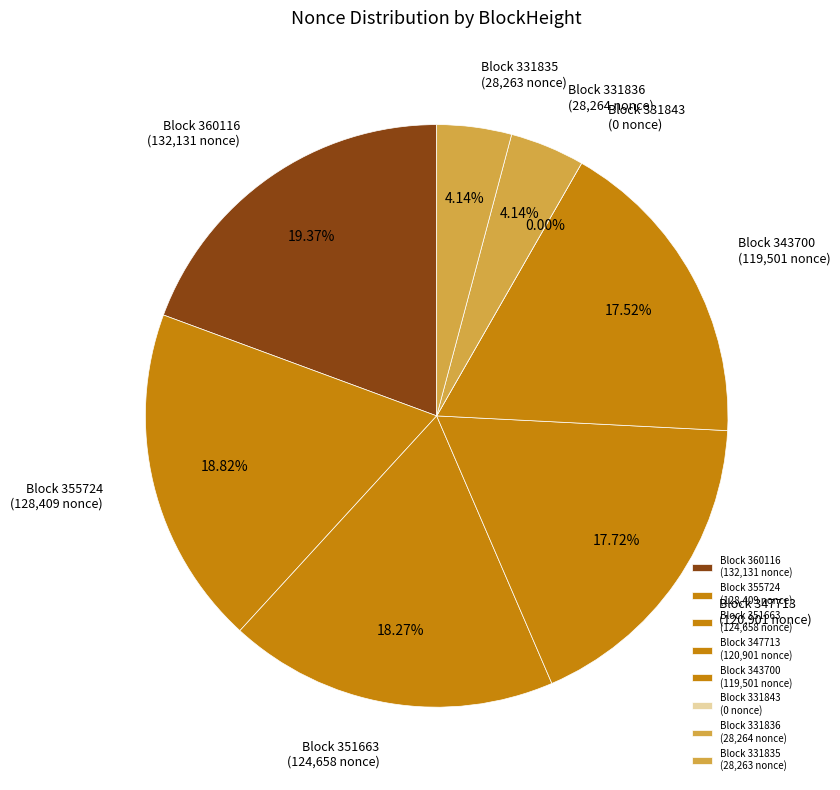

Is there a majority slice in this chart?

No